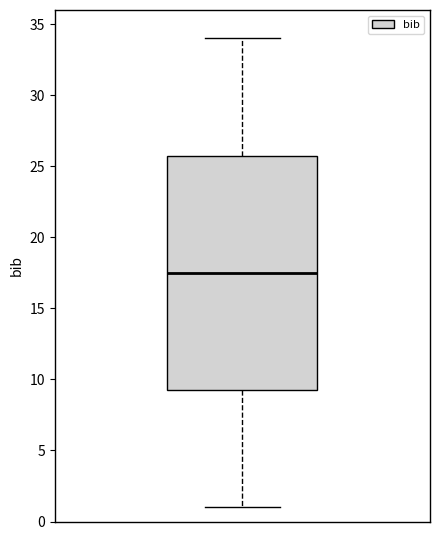

Transcribe this box plot: give where the median line is, the range the box spans, and where the two whiskers end, as read against the y-axis. The values are not printed on the chart, so give them approximately, as read against the axis.

median 17.5, box 9.5 to 26.0, whiskers 1.0 to 34.0